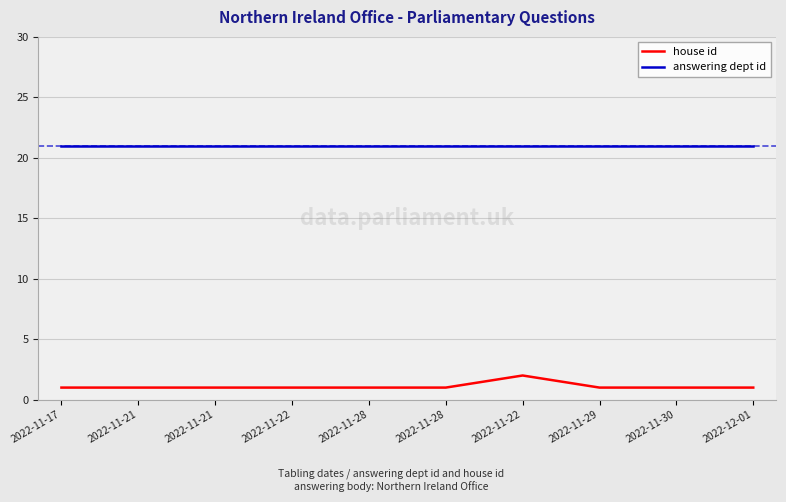

Does the chart display data point markers on the line(s)?

No